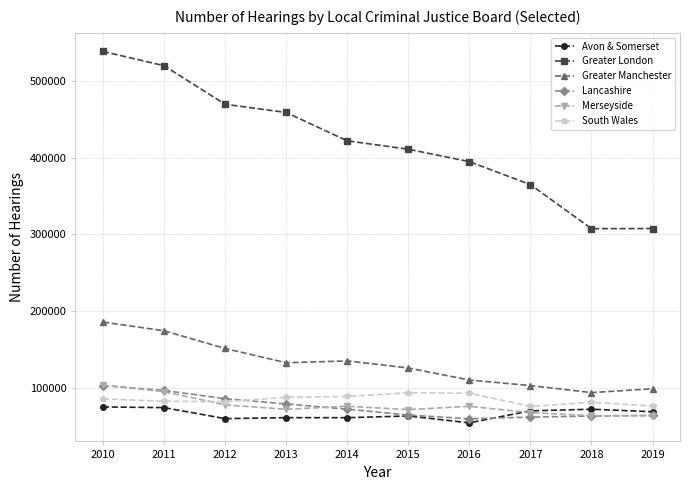

Is the value of Lancashire at 2013 greater than the value of Greater Manchester at 2017?

No